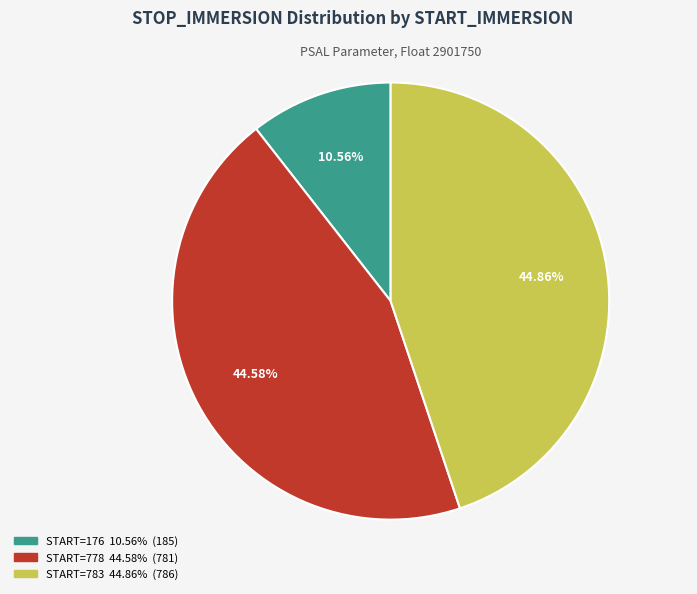

How many slices are in this pie chart?

3